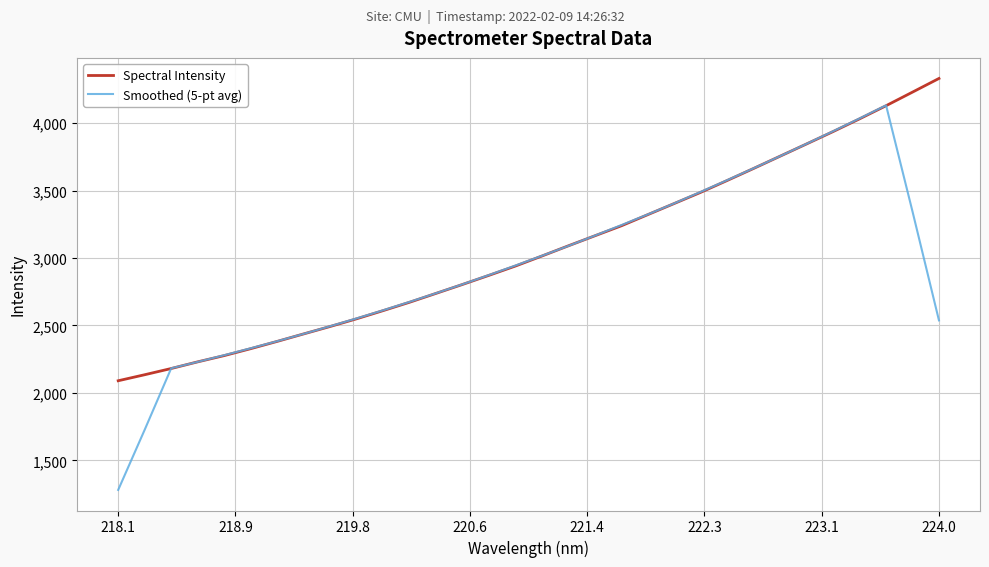

What is the greatest value displayed?

4330.6